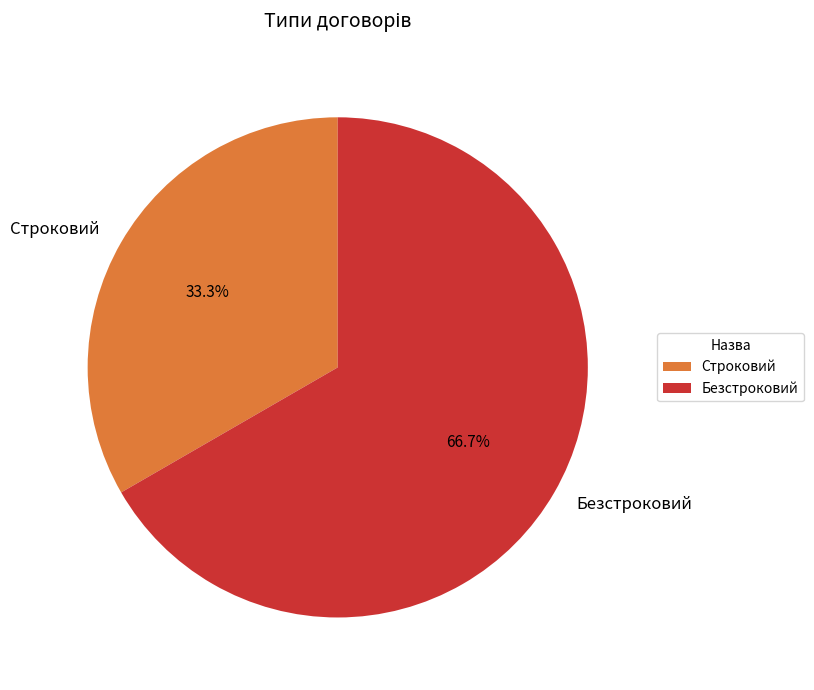

To the nearest percent, what percentage of the pie is Строковий?

33%